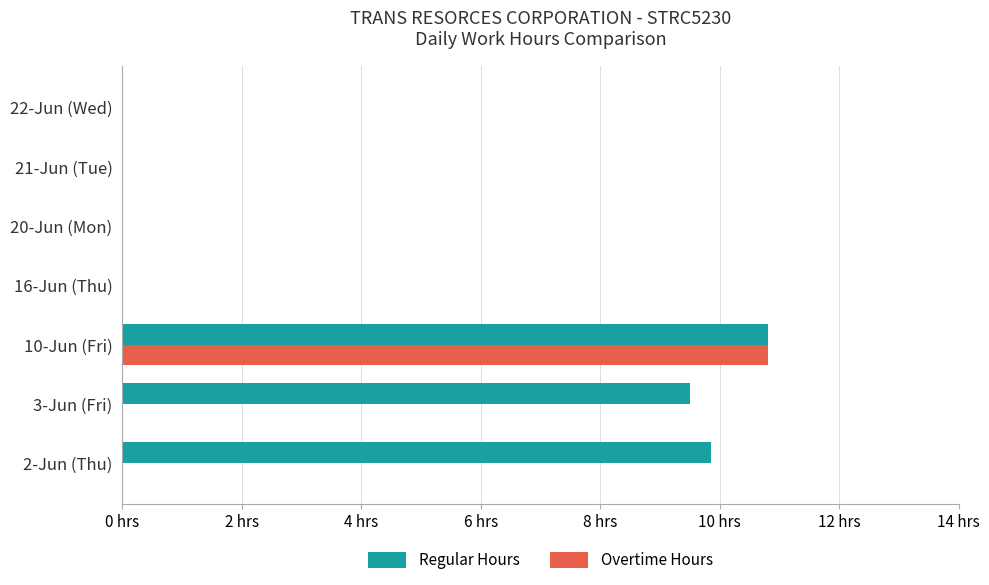

Does the chart contain stacked bars?

No